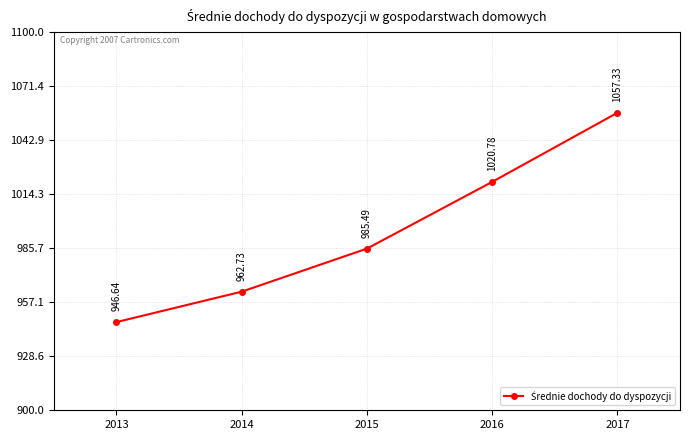

List the labels in order of value, smallest first.

2013, 2014, 2015, 2016, 2017